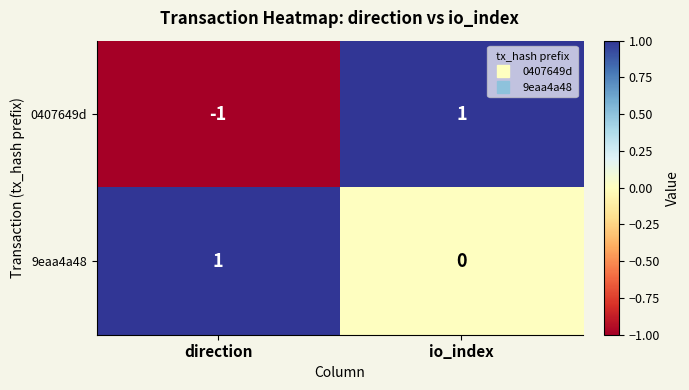

At which label is 9eaa4a48 closest to 0?

io_index